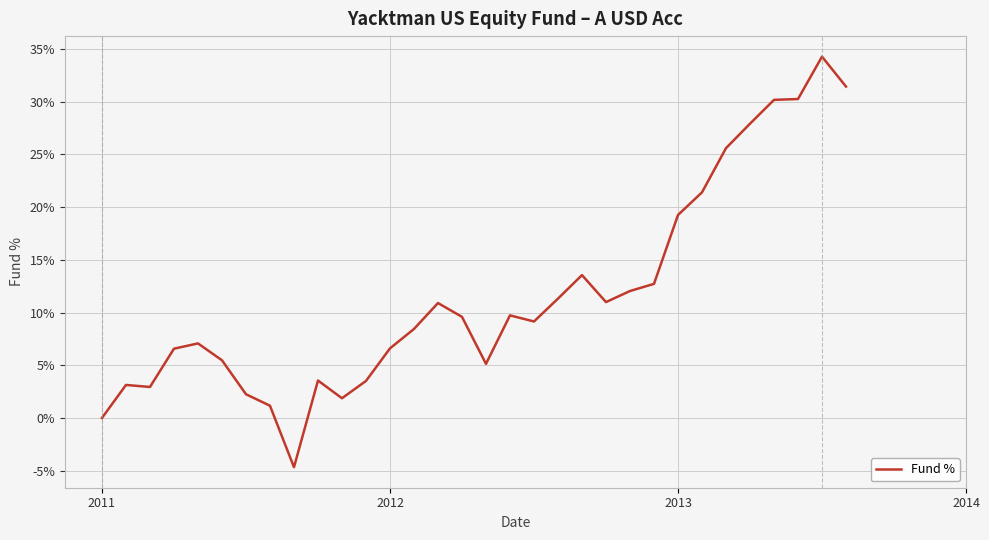

Does the chart display data point markers on the line(s)?

No